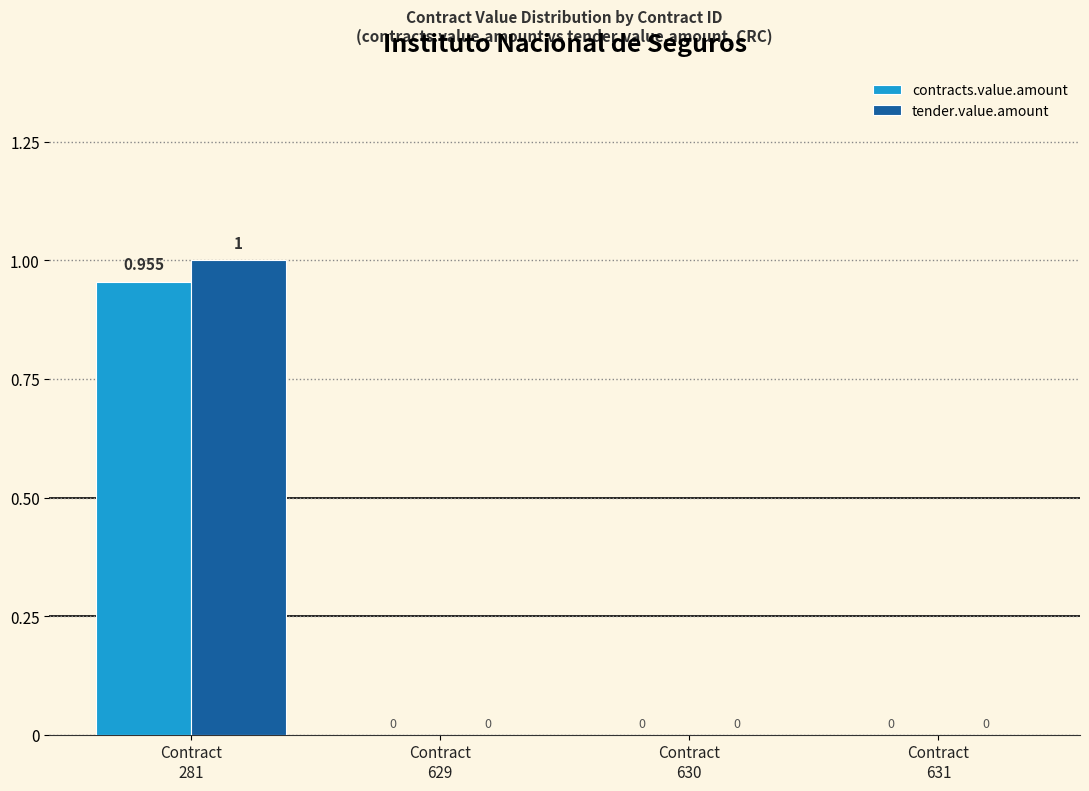

Which series has the largest total across all categories?

tender.value.amount